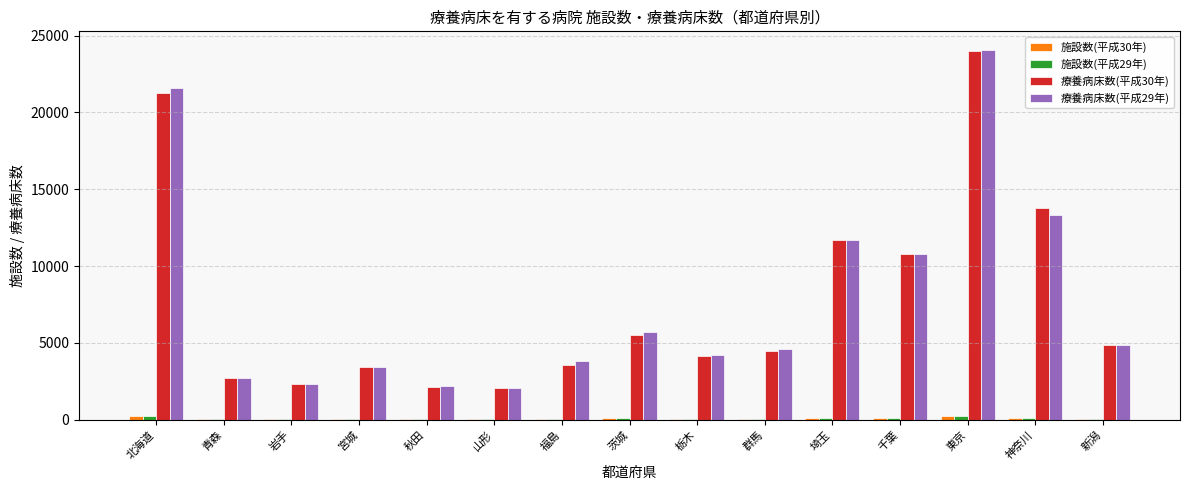

Is it true that 療養病床数(平成29年) equals 21611 at 北海道?

True